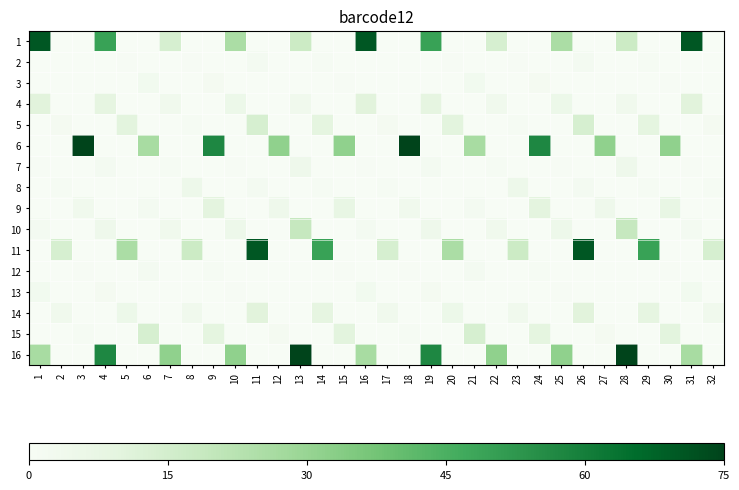

Reading right to left, what are all the values shown in this chart?

1: 32=0.0	31=70.6	30=0.0	29=0.0	28=17.3	27=0.0	26=0.0	25=25.7	24=0.0	23=0.0	22=14.0	21=0.0	20=0.0	19=49.3	18=0.0	17=0.0	16=70.6	15=0.0	14=0.0	13=17.3	12=0.0	11=0.0	10=25.7	9=0.0	8=0.0	7=14.0	6=0.0	5=0.0	4=49.3	3=0.0	2=0.0	1=70.6
2: 32=0.0	31=0.0	30=0.0	29=0.7	28=0.0	27=0.0	26=1.9	25=0.0	24=0.0	23=0.4	22=0.0	21=0.0	20=0.4	19=0.0	18=0.0	17=0.0	16=0.0	15=0.0	14=0.7	13=0.0	12=0.0	11=1.9	10=0.0	9=0.0	8=0.4	7=0.0	6=0.0	5=0.4	4=0.0	3=0.0	2=0.0	1=0.0
3: 32=0.0	31=0.0	30=0.4	29=0.0	28=0.0	27=0.0	26=0.0	25=0.0	24=1.5	23=0.0	22=0.0	21=2.6	20=0.0	19=0.0	18=0.0	17=0.0	16=0.0	15=0.4	14=0.0	13=0.0	12=0.0	11=0.0	10=0.0	9=1.5	8=0.0	7=0.0	6=2.6	5=0.0	4=0.0	3=0.0	2=0.0	1=0.0
4: 32=0.0	31=10.4	30=0.0	29=0.0	28=3.7	27=0.0	26=0.0	25=5.5	24=0.0	23=0.0	22=3.7	21=0.0	20=0.0	19=8.8	18=0.0	17=0.0	16=10.4	15=0.0	14=0.0	13=3.7	12=0.0	11=0.0	10=5.5	9=0.0	8=0.0	7=3.7	6=0.0	5=0.0	4=8.8	3=0.0	2=0.0	1=10.4
5: 32=1.7	31=0.0	30=0.0	29=9.1	28=0.0	27=0.0	26=13.9	25=0.0	24=0.0	23=0.8	22=0.0	21=0.0	20=9.9	19=0.0	18=0.0	17=1.7	16=0.0	15=0.0	14=9.1	13=0.0	12=0.0	11=13.9	10=0.0	9=0.0	8=0.8	7=0.0	6=0.0	5=9.9	4=0.0	3=0.0	2=1.7	1=0.0
6: 32=0.0	31=0.0	30=31.6	29=0.0	28=0.0	27=31.6	26=0.0	25=0.0	24=57.4	23=0.0	22=0.0	21=26.1	20=0.0	19=0.0	18=75.0	17=0.0	16=0.0	15=31.6	14=0.0	13=0.0	12=31.6	11=0.0	10=0.0	9=57.4	8=0.0	7=0.0	6=26.1	5=0.0	4=0.0	3=75.0	2=0.0	1=0.0
7: 32=0.0	31=0.4	30=0.0	29=0.0	28=4.4	27=0.0	26=0.0	25=0.4	24=0.0	23=0.0	22=0.7	21=0.0	20=0.0	19=1.8	18=0.0	17=0.0	16=0.4	15=0.0	14=0.0	13=4.4	12=0.0	11=0.0	10=0.4	9=0.0	8=0.0	7=0.7	6=0.0	5=0.0	4=1.8	3=0.0	2=0.0	1=0.4
8: 32=1.1	31=0.0	30=0.0	29=1.1	28=0.0	27=0.0	26=1.8	25=0.0	24=0.0	23=4.8	22=0.0	21=0.0	20=0.0	19=0.0	18=0.0	17=1.1	16=0.0	15=0.0	14=1.1	13=0.0	12=0.0	11=1.8	10=0.0	9=0.0	8=4.8	7=0.0	6=0.0	5=0.0	4=0.0	3=0.0	2=1.1	1=0.0
9: 32=0.0	31=0.0	30=7.4	29=0.0	28=0.0	27=4.4	26=0.0	25=0.0	24=9.6	23=0.0	22=0.0	21=1.8	20=0.0	19=0.0	18=3.7	17=0.0	16=0.0	15=7.4	14=0.0	13=0.0	12=4.4	11=0.0	10=0.0	9=9.6	8=0.0	7=0.0	6=1.8	5=0.0	4=0.0	3=3.7	2=0.0	1=0.0
10: 32=0.0	31=1.8	30=0.0	29=0.0	28=19.0	27=0.0	26=0.0	25=4.7	24=0.0	23=0.0	22=3.6	21=0.0	20=0.0	19=4.6	18=0.0	17=0.0	16=1.8	15=0.0	14=0.0	13=19.0	12=0.0	11=0.0	10=4.7	9=0.0	8=0.0	7=3.6	6=0.0	5=0.0	4=4.6	3=0.0	2=0.0	1=1.8
11: 32=14.0	31=0.0	30=0.0	29=49.3	28=0.0	27=0.0	26=70.6	25=0.0	24=0.0	23=17.3	22=0.0	21=0.0	20=25.7	19=0.0	18=0.0	17=14.0	16=0.0	15=0.0	14=49.3	13=0.0	12=0.0	11=70.6	10=0.0	9=0.0	8=17.3	7=0.0	6=0.0	5=25.7	4=0.0	3=0.0	2=14.0	1=0.0
12: 32=0.0	31=0.0	30=0.4	29=0.0	28=0.0	27=0.0	26=0.0	25=0.0	24=0.7	23=0.0	22=0.0	21=1.9	20=0.0	19=0.0	18=0.4	17=0.0	16=0.0	15=0.4	14=0.0	13=0.0	12=0.0	11=0.0	10=0.0	9=0.7	8=0.0	7=0.0	6=1.9	5=0.0	4=0.0	3=0.4	2=0.0	1=0.0
13: 32=0.0	31=2.6	30=0.0	29=0.0	28=0.0	27=0.0	26=0.0	25=0.4	24=0.0	23=0.0	22=0.0	21=0.0	20=0.0	19=1.5	18=0.0	17=0.0	16=2.6	15=0.0	14=0.0	13=0.0	12=0.0	11=0.0	10=0.4	9=0.0	8=0.0	7=0.0	6=0.0	5=0.0	4=1.5	3=0.0	2=0.0	1=2.6
14: 32=3.7	31=0.0	30=0.0	29=8.8	28=0.0	27=0.0	26=10.4	25=0.0	24=0.0	23=3.7	22=0.0	21=0.0	20=5.5	19=0.0	18=0.0	17=3.7	16=0.0	15=0.0	14=8.8	13=0.0	12=0.0	11=10.4	10=0.0	9=0.0	8=3.7	7=0.0	6=0.0	5=5.5	4=0.0	3=0.0	2=3.7	1=0.0
15: 32=0.0	31=0.0	30=9.9	29=0.0	28=0.0	27=1.7	26=0.0	25=0.0	24=9.1	23=0.0	22=0.0	21=13.9	20=0.0	19=0.0	18=0.8	17=0.0	16=0.0	15=9.9	14=0.0	13=0.0	12=1.7	11=0.0	10=0.0	9=9.1	8=0.0	7=0.0	6=13.9	5=0.0	4=0.0	3=0.8	2=0.0	1=0.0
16: 32=0.0	31=26.1	30=0.0	29=0.0	28=75.0	27=0.0	26=0.0	25=31.6	24=0.0	23=0.0	22=31.6	21=0.0	20=0.0	19=57.4	18=0.0	17=0.0	16=26.1	15=0.0	14=0.0	13=75.0	12=0.0	11=0.0	10=31.6	9=0.0	8=0.0	7=31.6	6=0.0	5=0.0	4=57.4	3=0.0	2=0.0	1=26.1